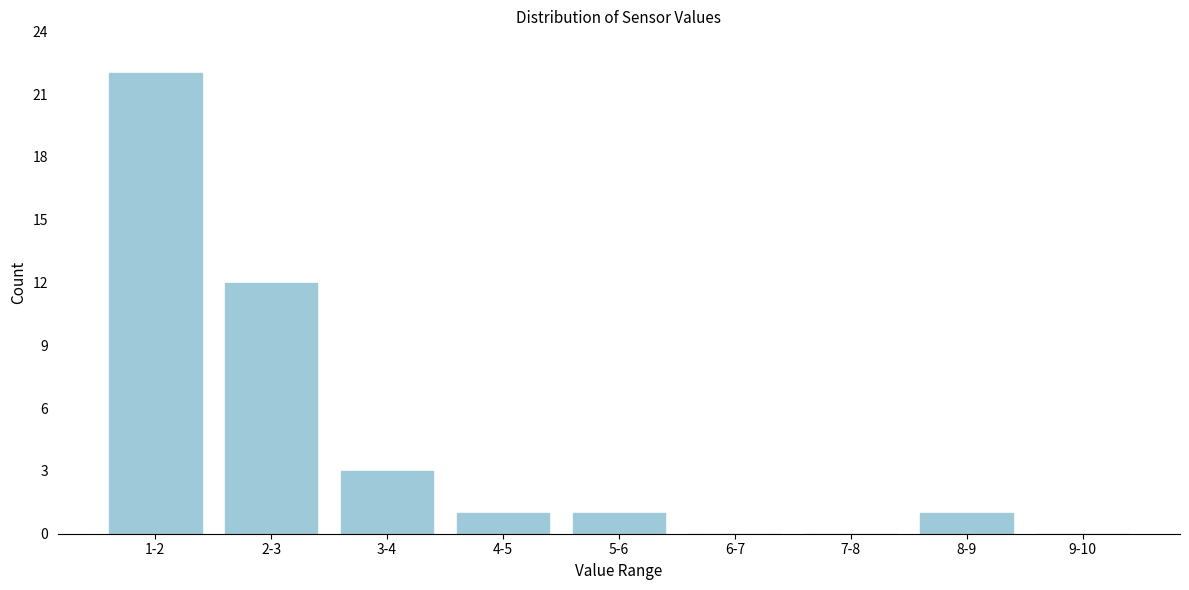

Reading left to right, extract all data points from this chart.

1-2=22	2-3=12	3-4=3	4-5=1	5-6=1	6-7=0	7-8=0	8-9=1	9-10=0